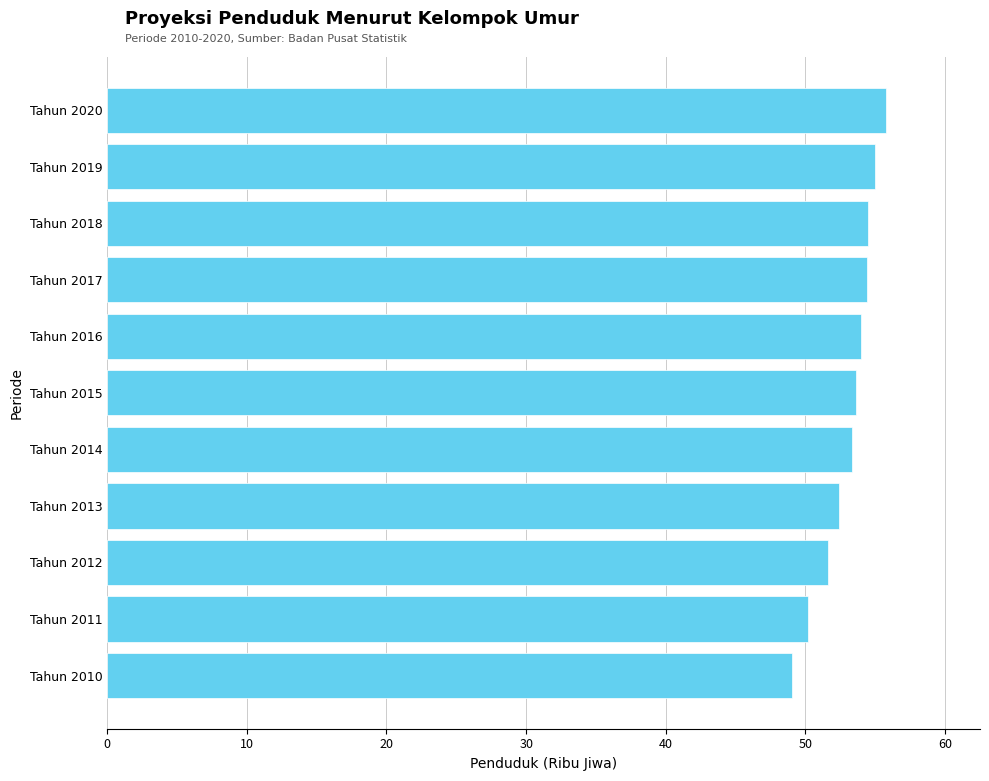

True or false: the data shows 95.2 at Tahun 2019.

False